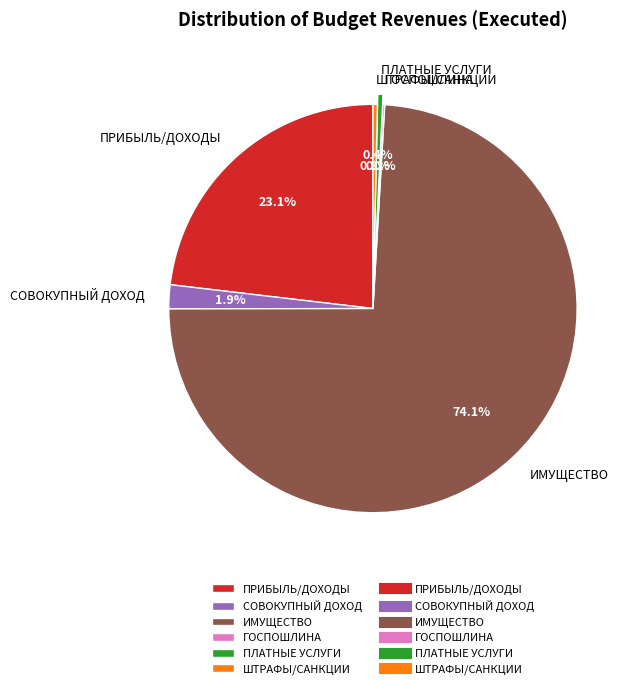

What is the largest slice in the pie chart?

ИМУЩЕСТВО